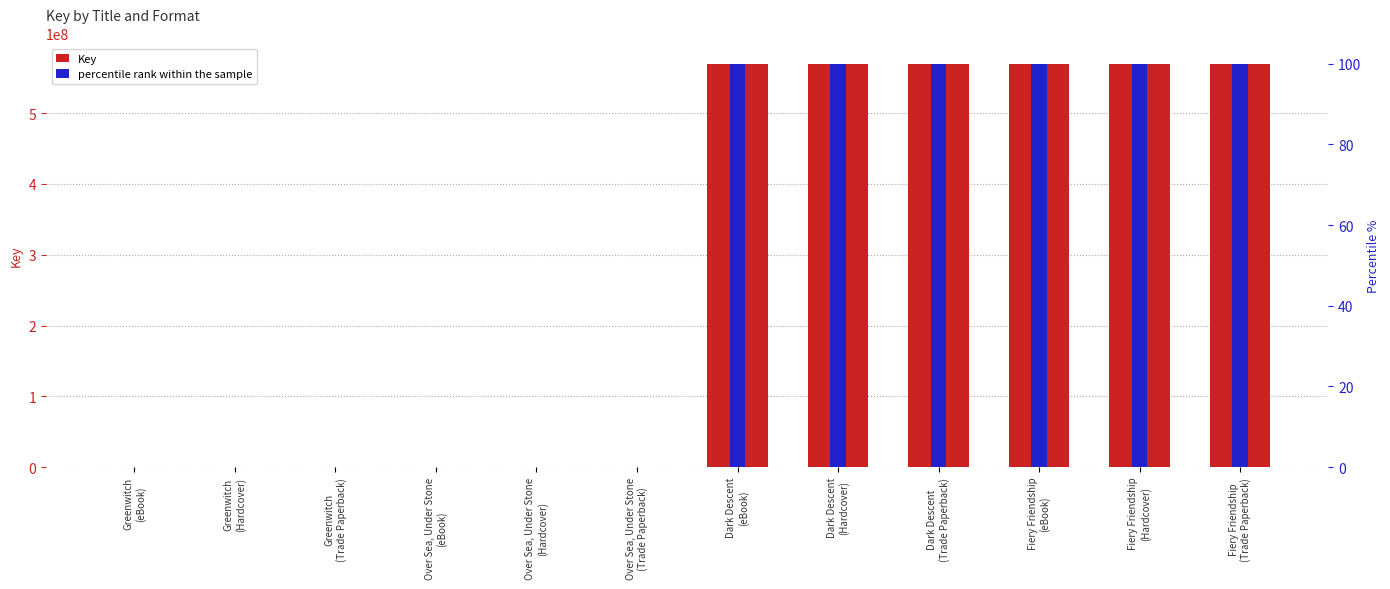

What is the difference between the percentile rank within the sample values at Dark Descent
(eBook) and Greenwitch
(eBook)?

100.0